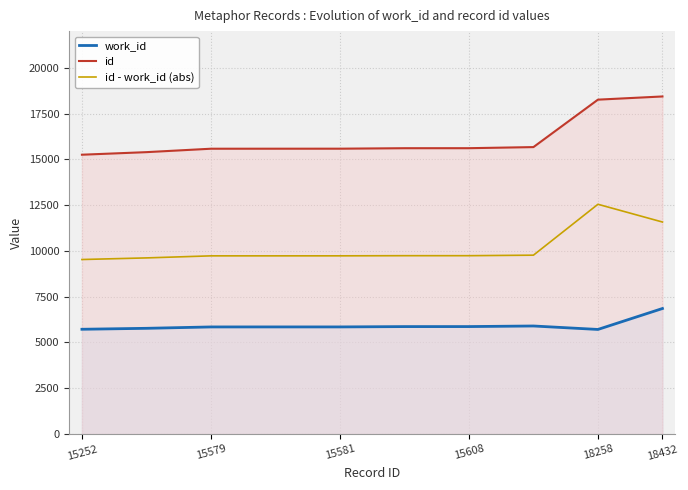

What is the difference between the highest and lowest values at 15579?

9730